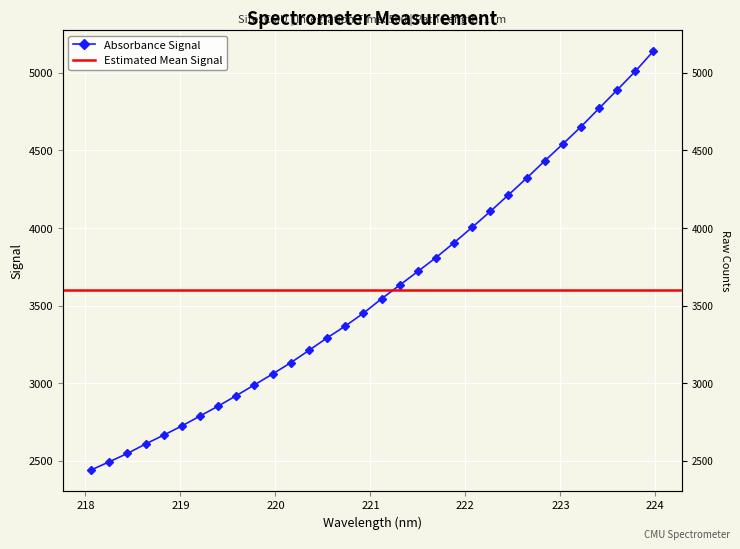

What is the sum of all values?

115240.4